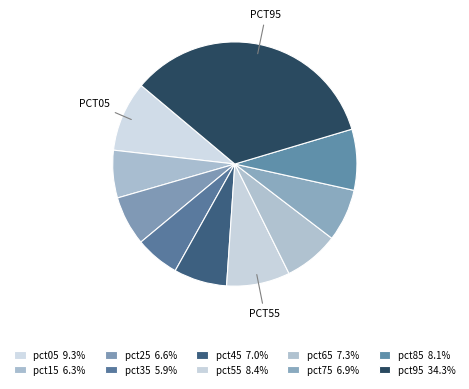

To the nearest percent, what is the average slice percentage?

10%